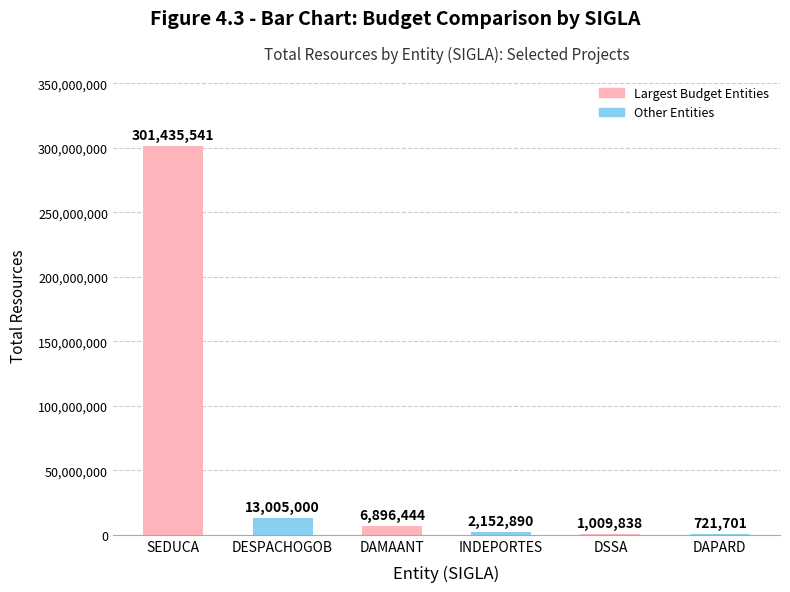

Count the number of data series in this chart.

1